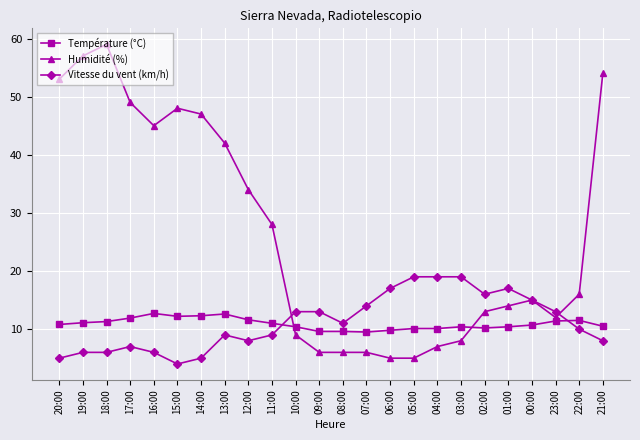

What is the maximum value for Humidité (%)?

59.0